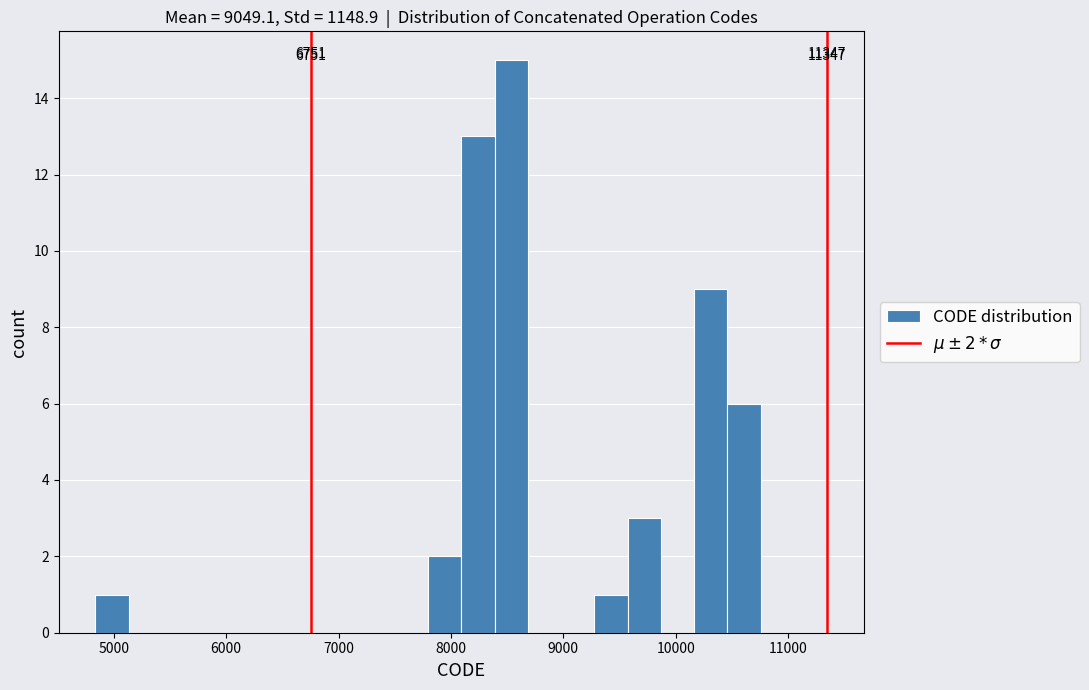

Around what value on the x-axis is the tallest bar? Give the approximate position of its centre, as read against the axis.

8500